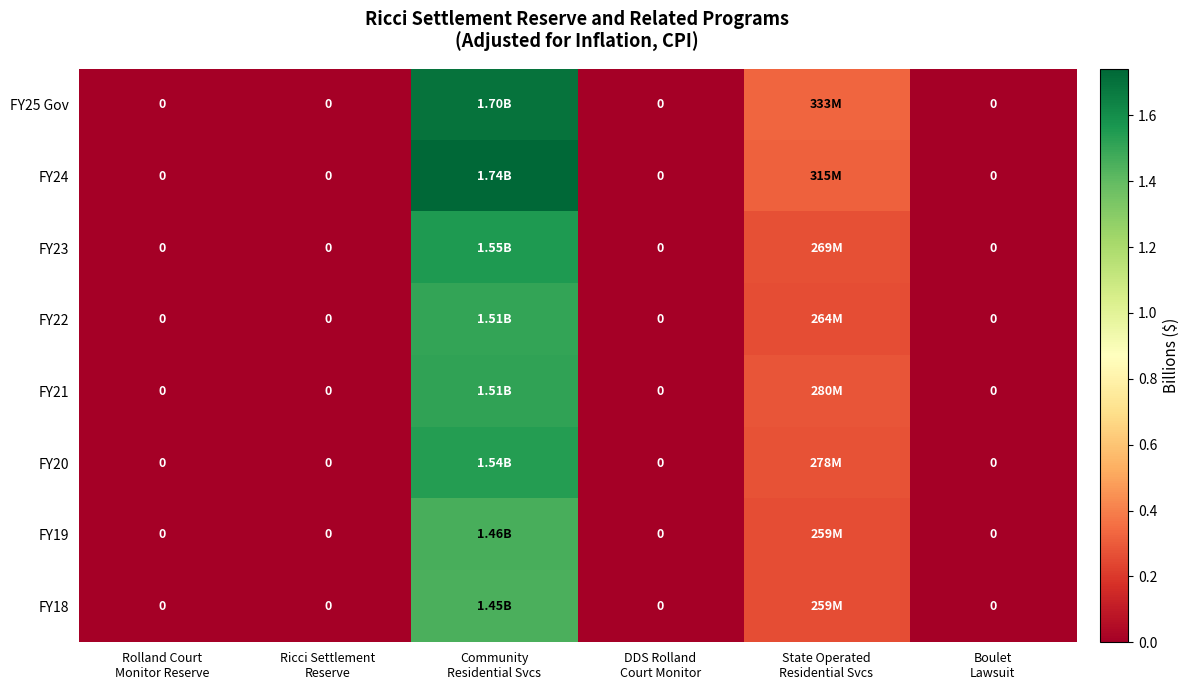

Which series changed the most between Ricci Settlement Reserve and Boulet Lawsuit?

FY25 Gov